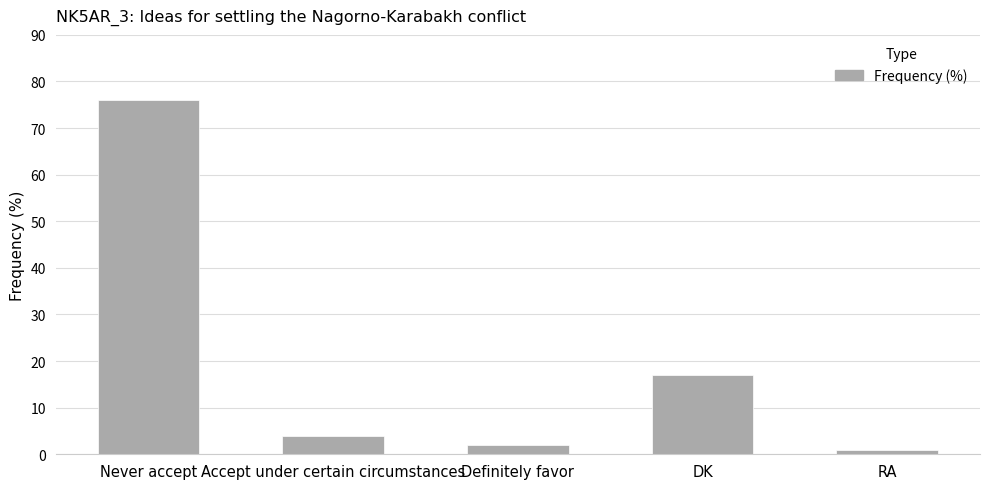

What is the greatest value displayed?

76